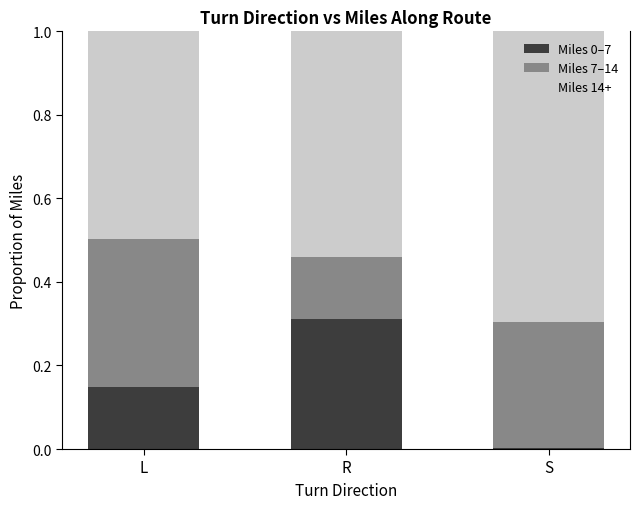

The value of Miles 0–7 at L is 0.2. True or false?

False